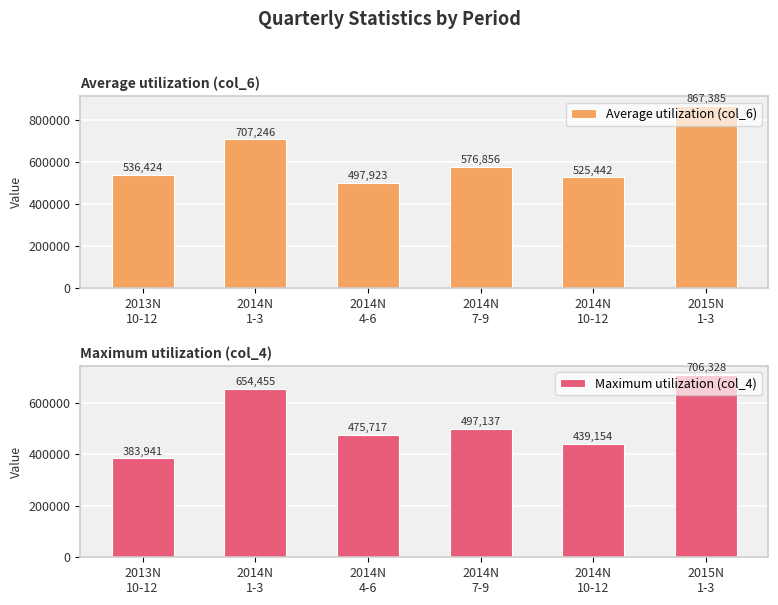

Is it true that Maximum utilization (col_4) equals 344087 at 2014N
1-3?

False